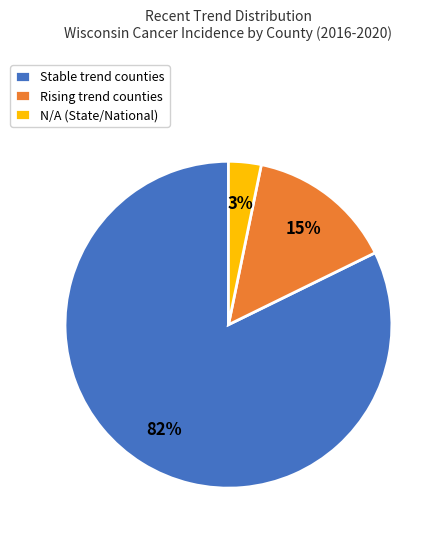

Do Rising trend counties and Stable trend counties together represent more than half of the pie?

Yes